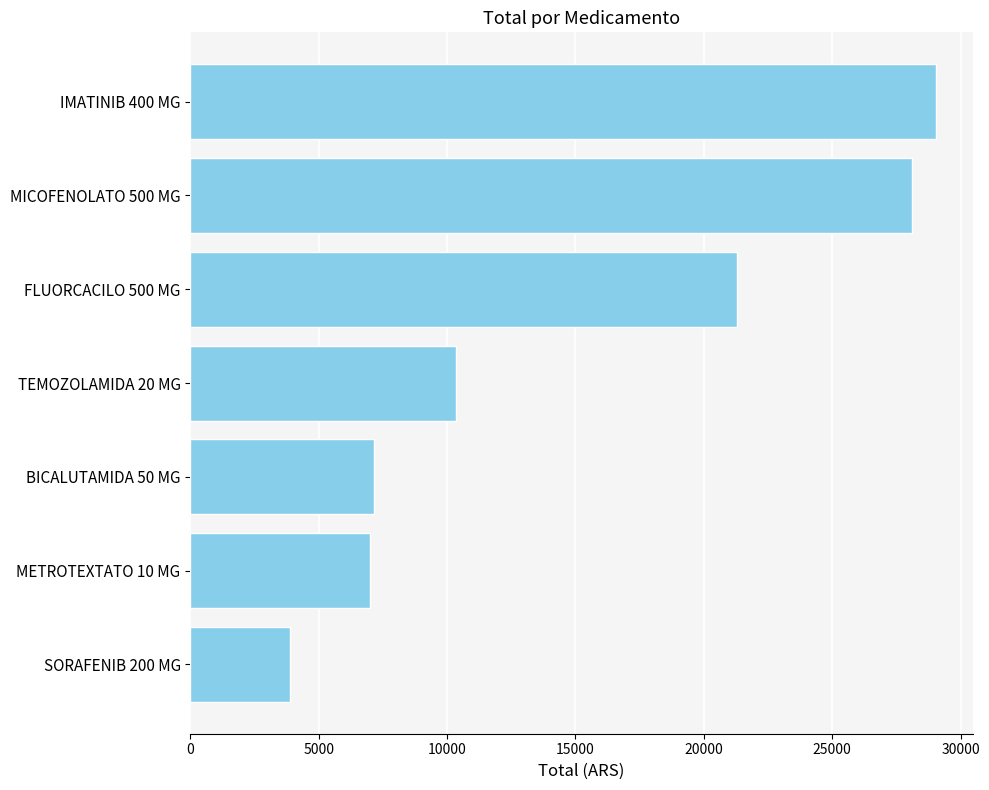

Count the number of categories in the chart.

7